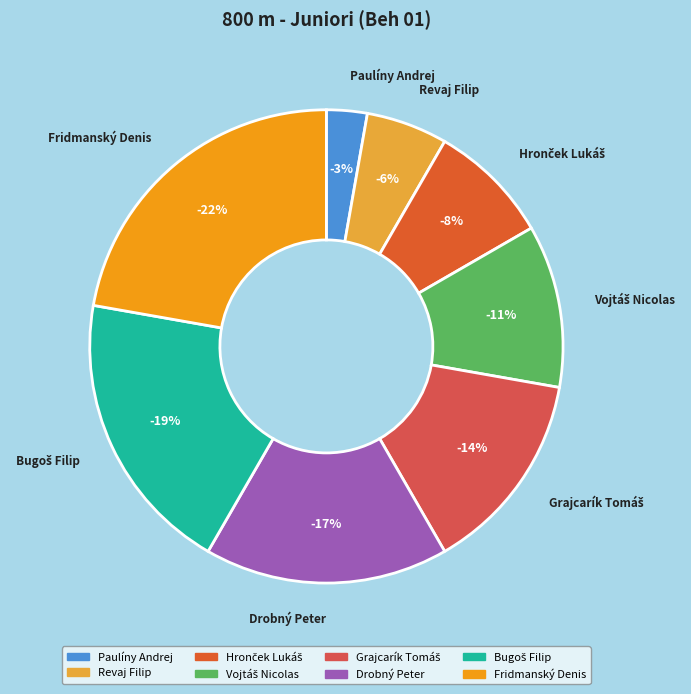

Which slice is the largest?

Fridmanský Denis